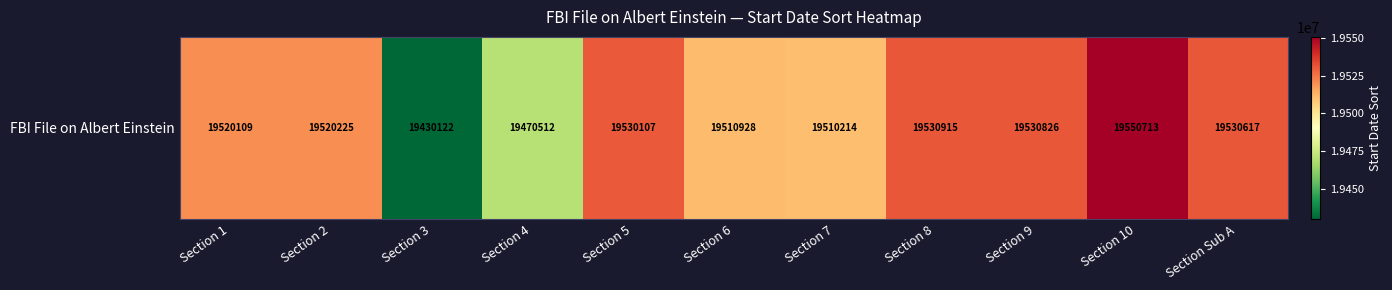

What is the sum of the values at Section 6 and Section 10?

39061641